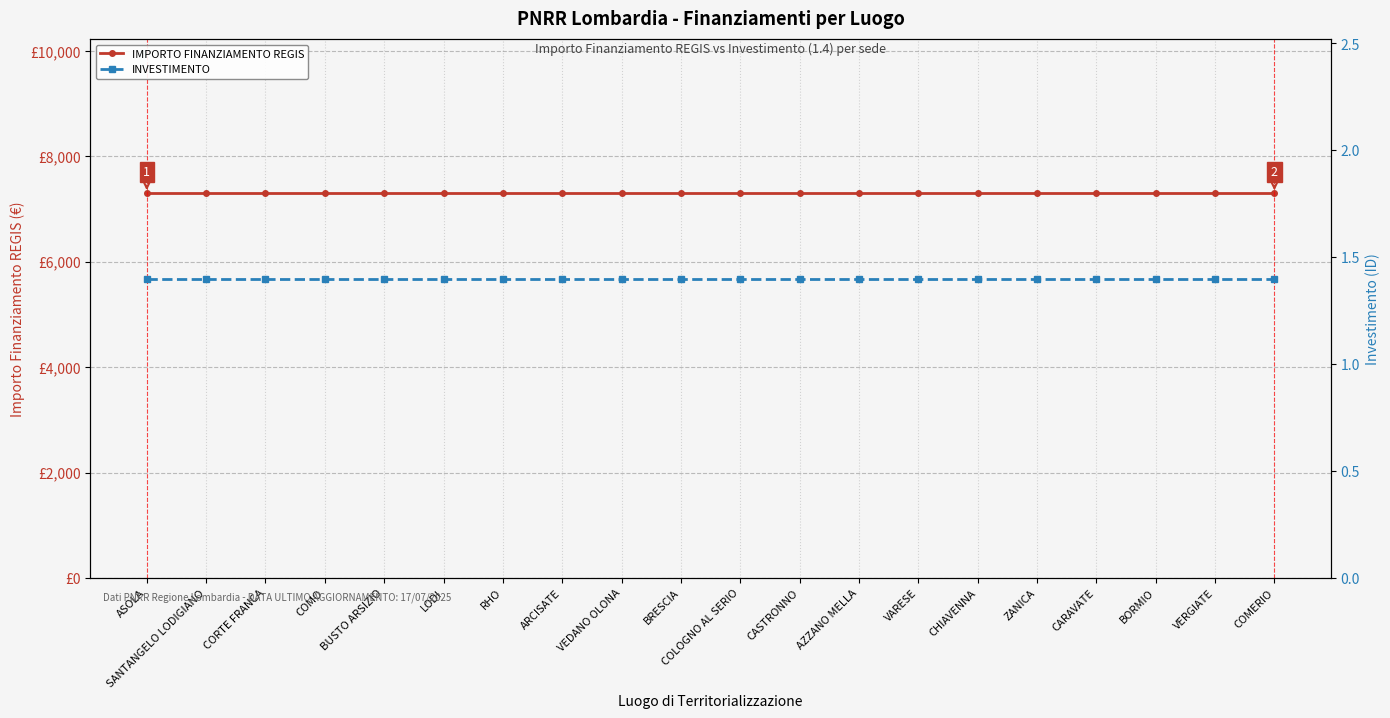

What is the sum of all INVESTIMENTO values?

28.0